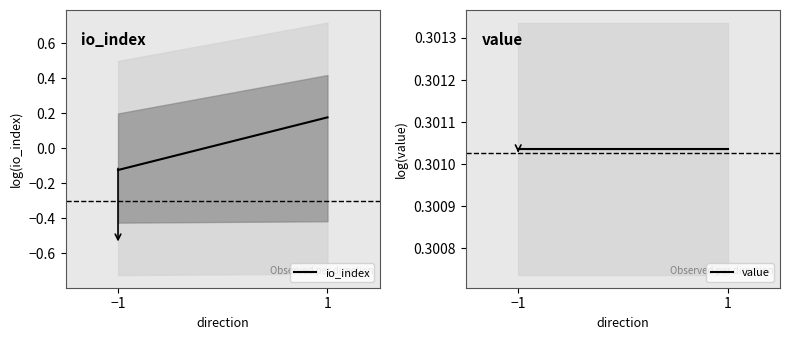

What is the sum of all value values?

0.6